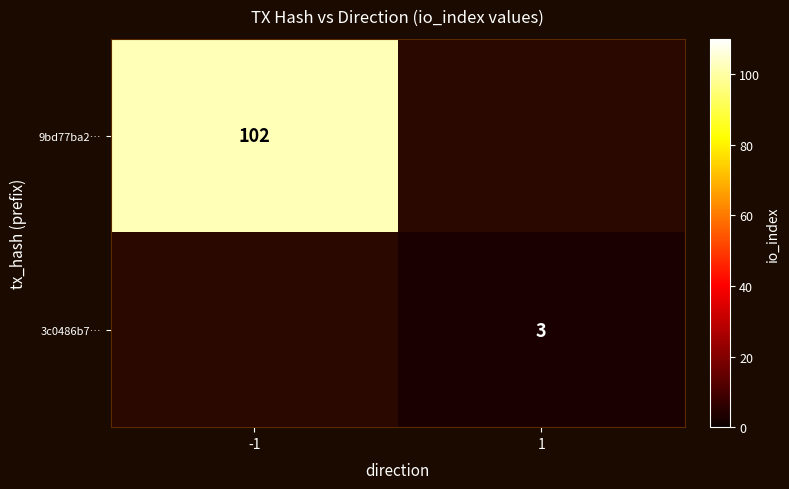

The value of 9bd77ba2… at -1 is 175. True or false?

False